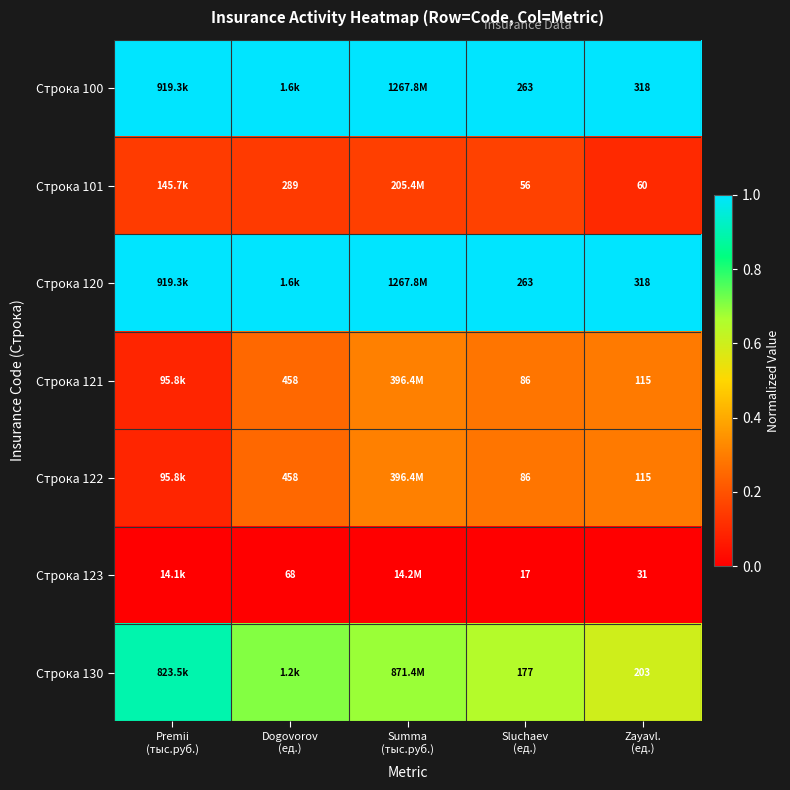

How many series are shown in this chart?

7